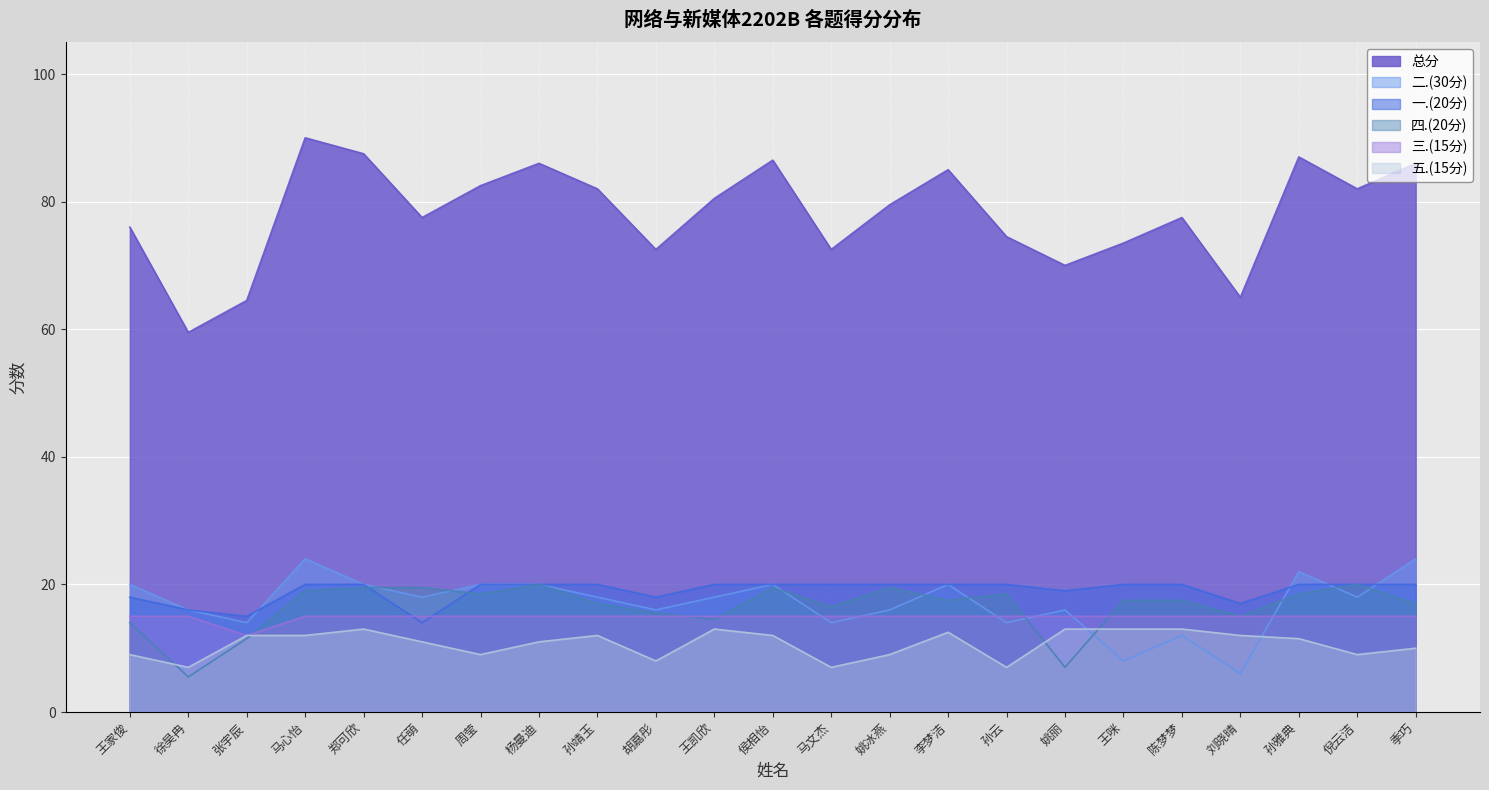

What is the label of the 21st point from the left?

孙雅典